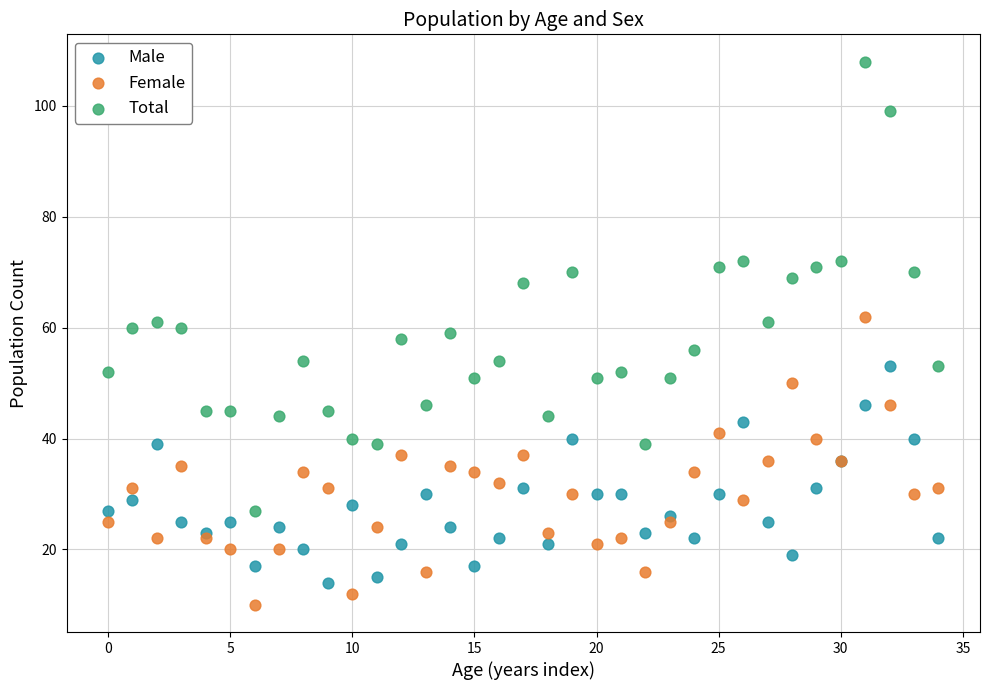

Which series reaches the maximum Y coordinate?

Total